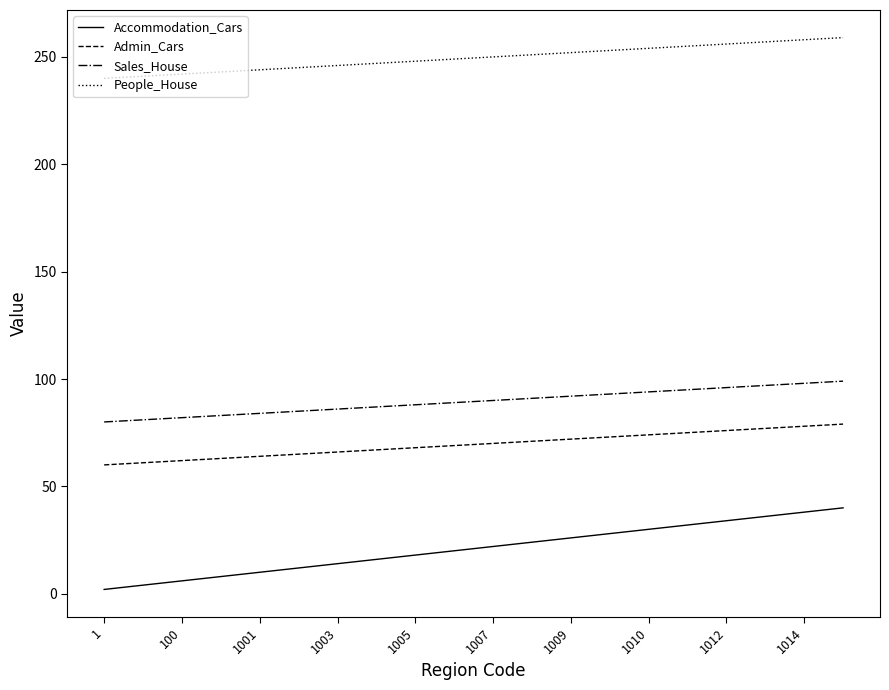

Which series has the largest total across all categories?

People_House